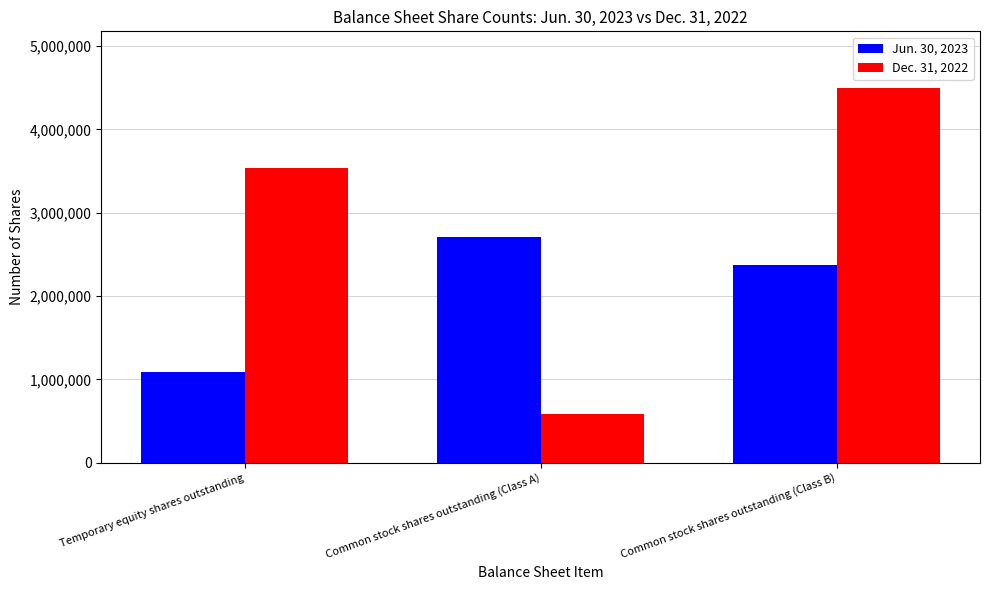

At how many categories does at least one series exceed 1375742?

3